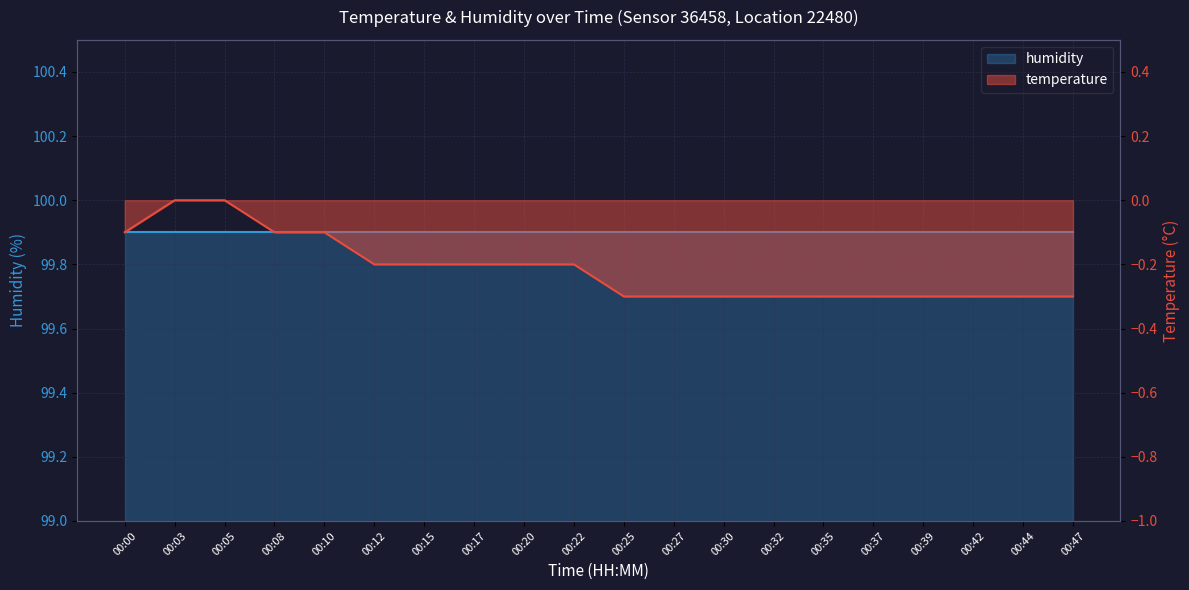

What is the average value?

-0.2